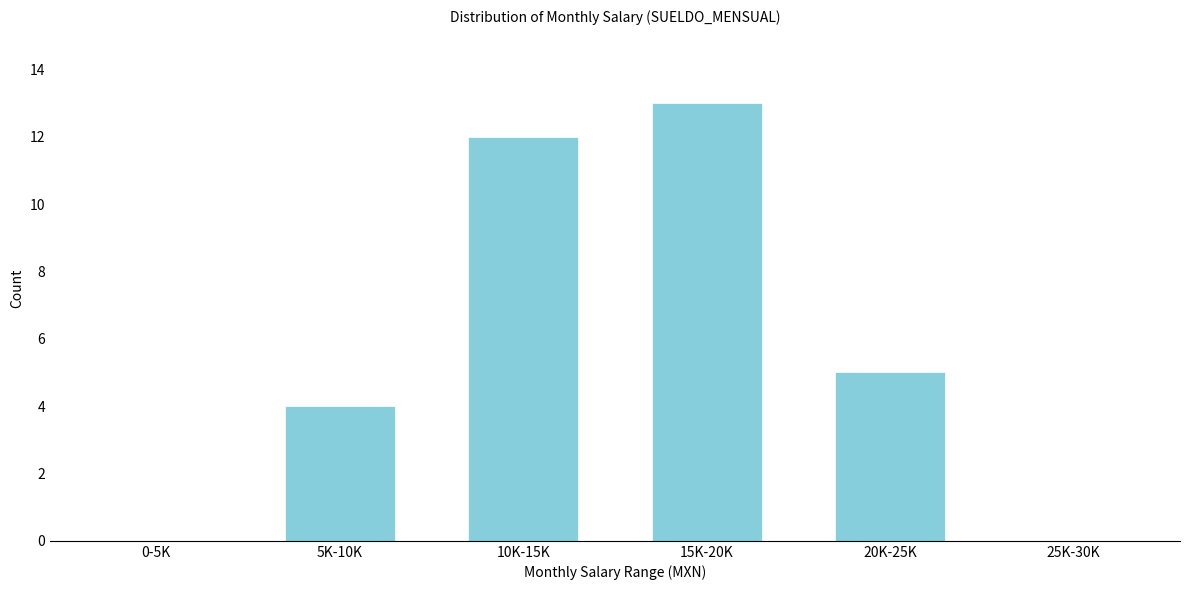

Reading left to right, extract all data points from this chart.

0-5K=0	5K-10K=4	10K-15K=12	15K-20K=13	20K-25K=5	25K-30K=0